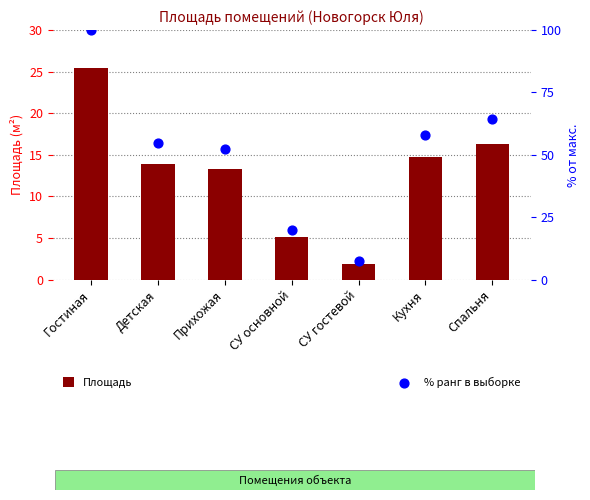

Is the value of % ранг в выборке at Прихожая greater than the value of Площадь at Спальня?

Yes